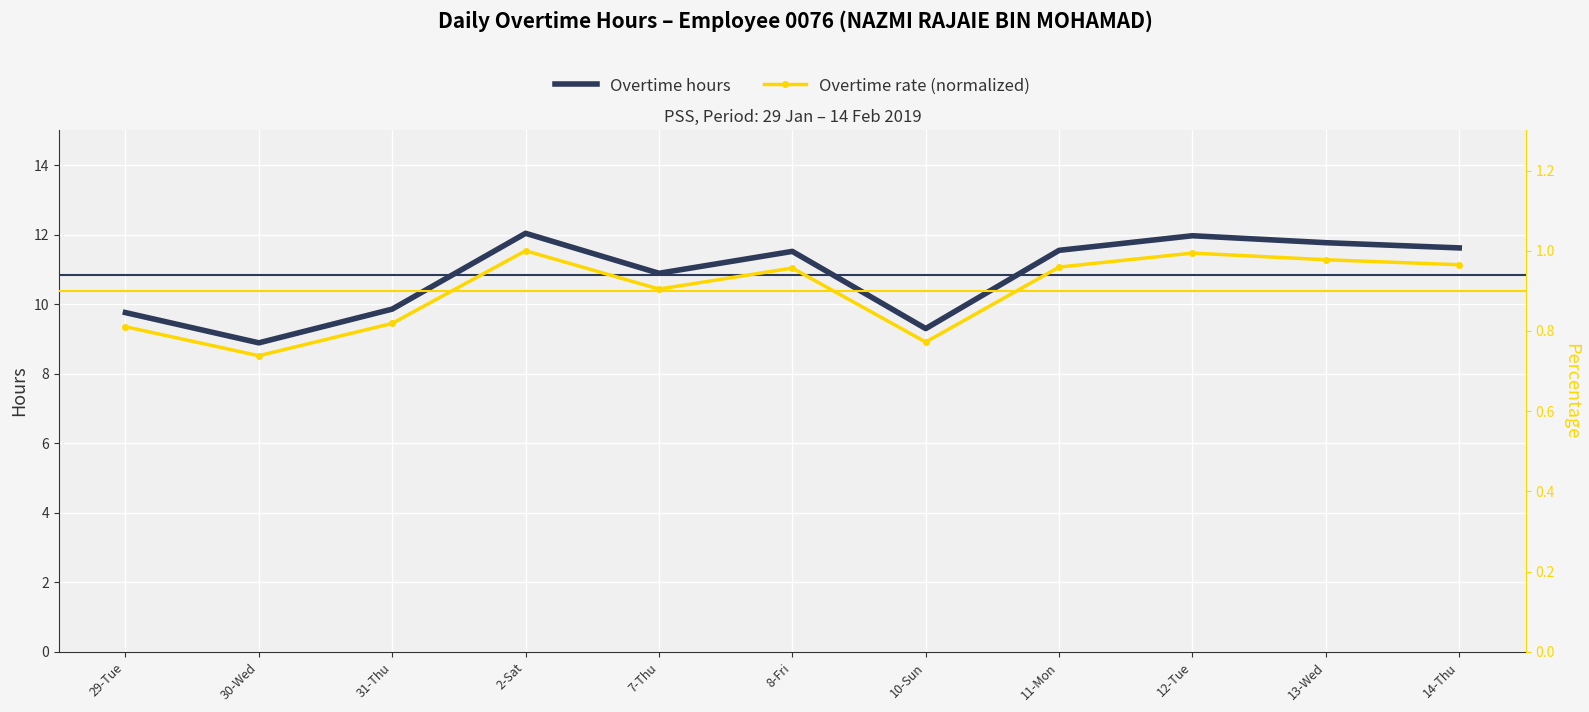

What is the maximum value for Overtime hours?

12.0